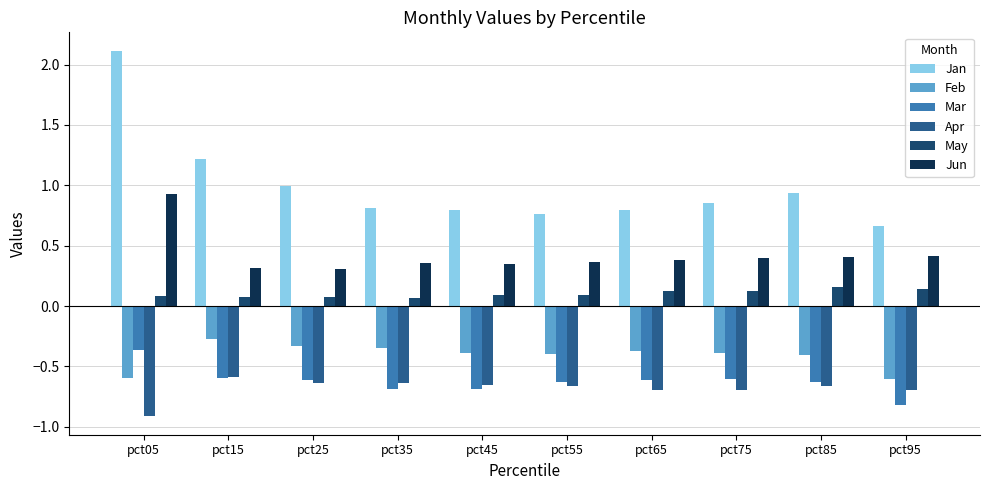

Is it true that Jan equals 0.4 at pct65?

False